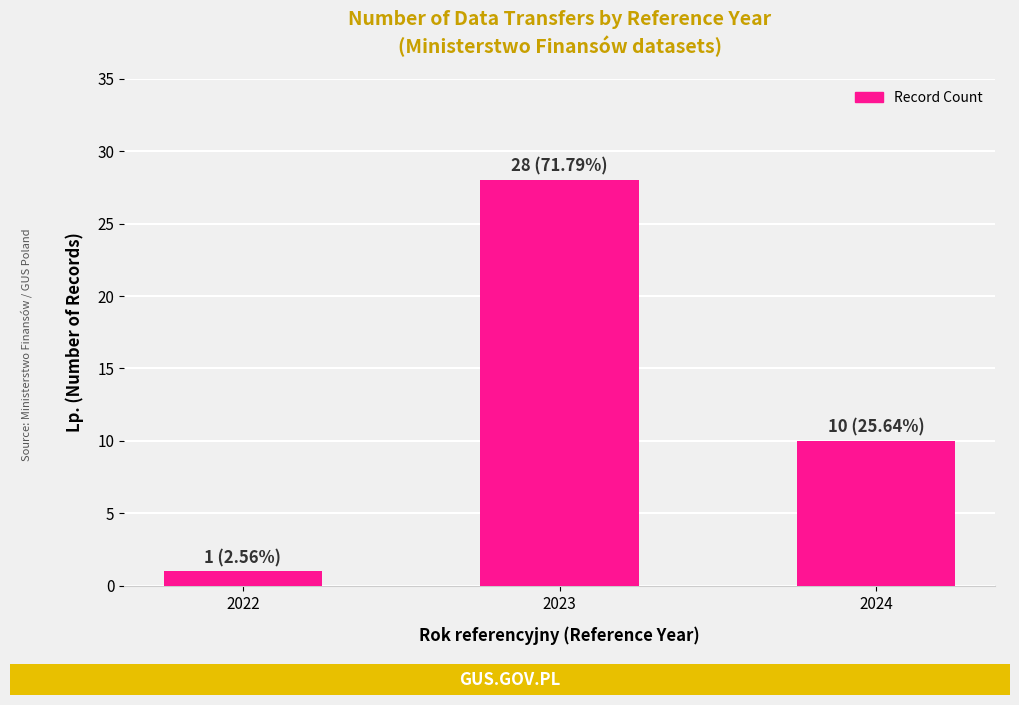

True or false: the data shows 28 at 2023.

True